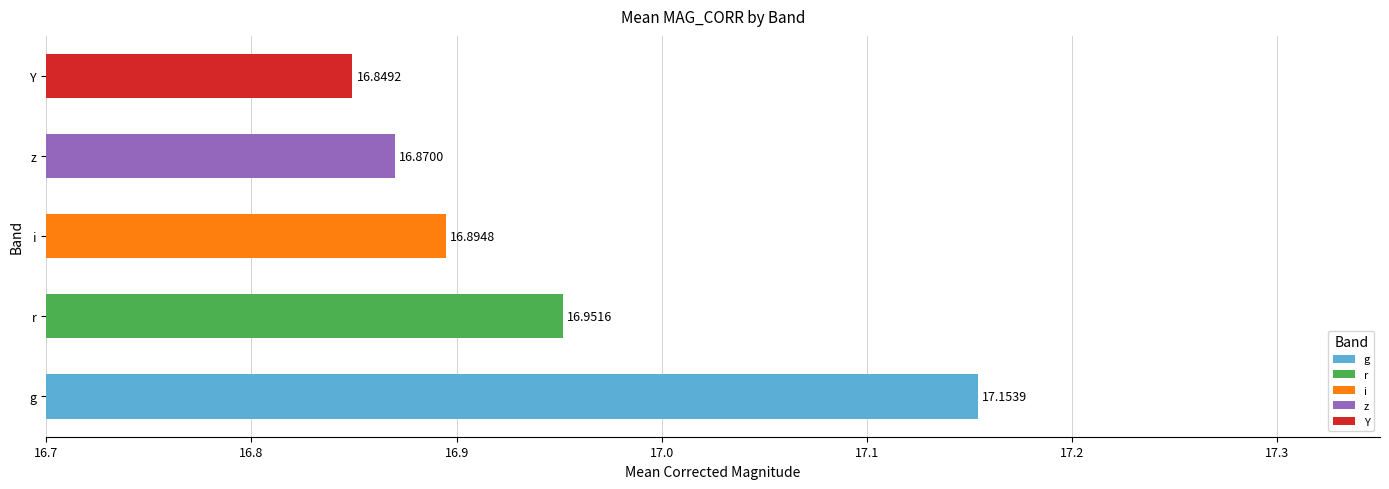

Where is the data nearest to the value 17?

r